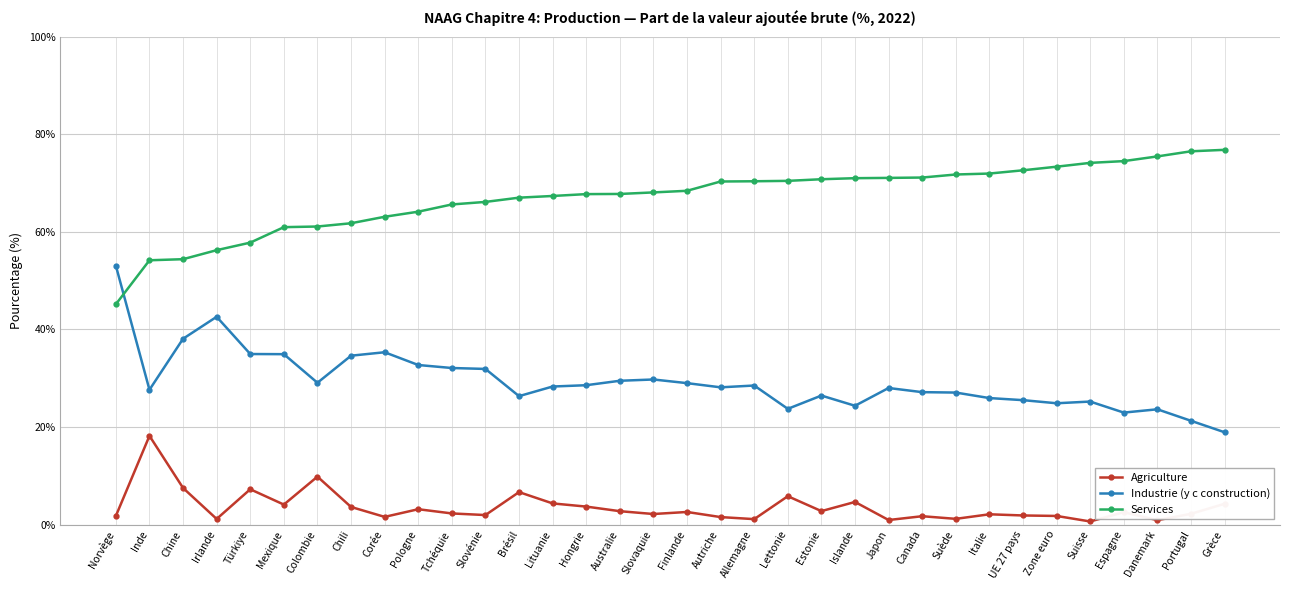

Which series has the largest total across all categories?

Services